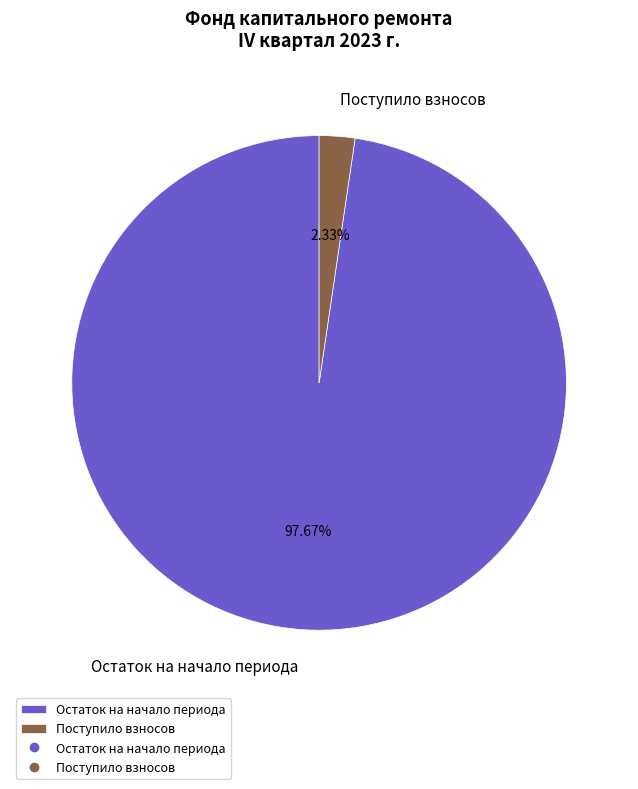

Between Поступило взносов and Остаток на начало периода, which is larger?

Остаток на начало периода